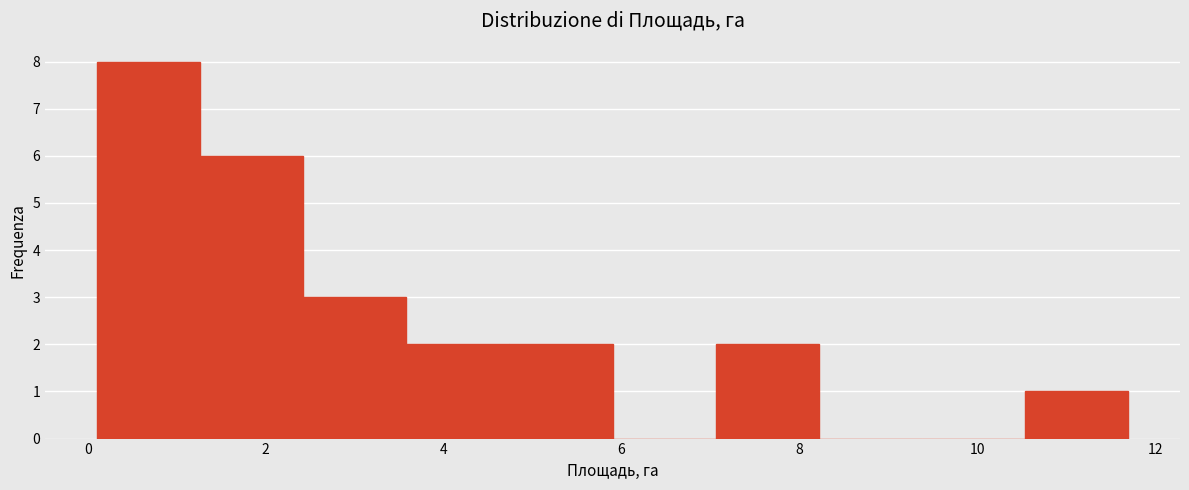

Over which range of the x-axis is the bar tallest?

0.10 to 1.26